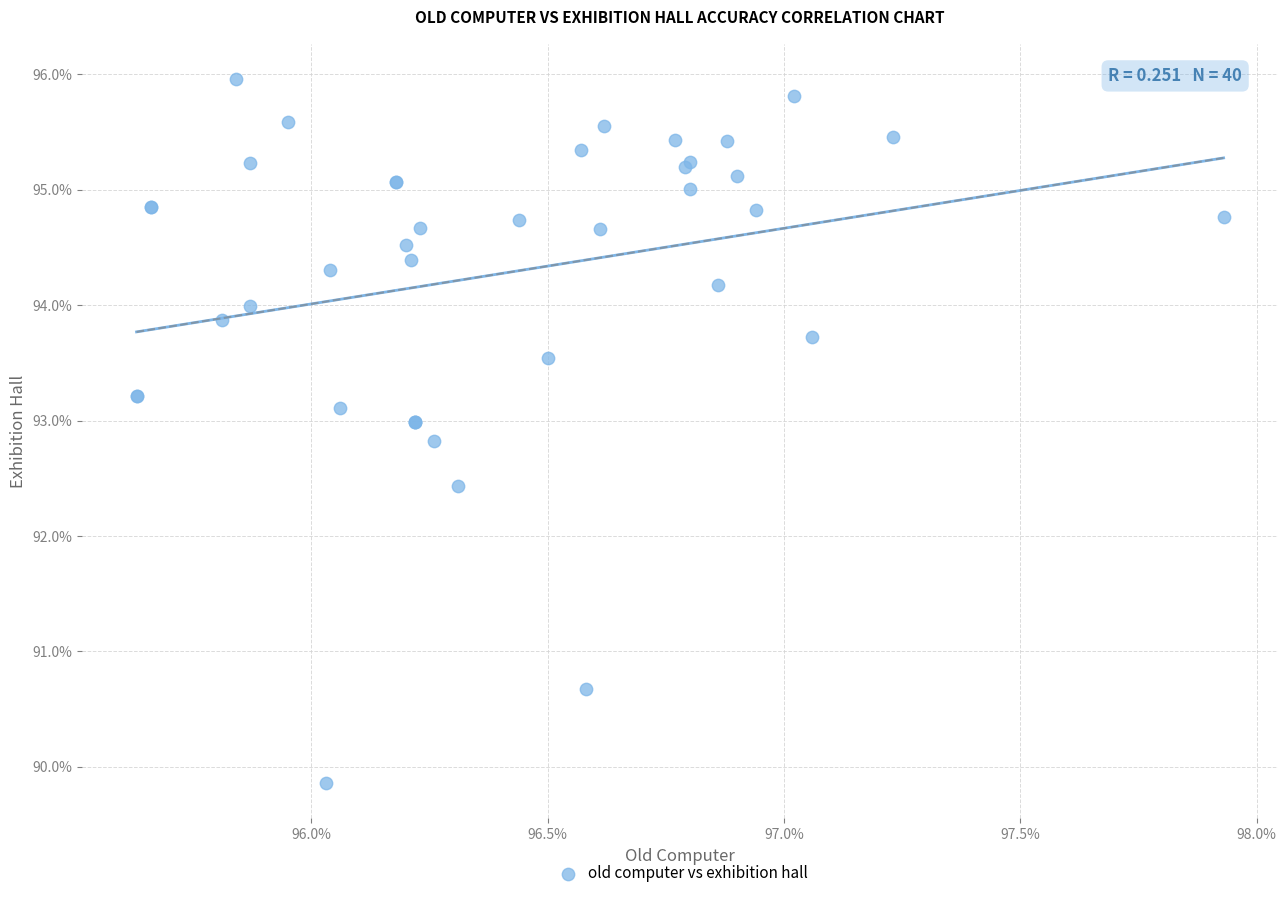

What Y value in the scatter plot is closest to 92?

92.4